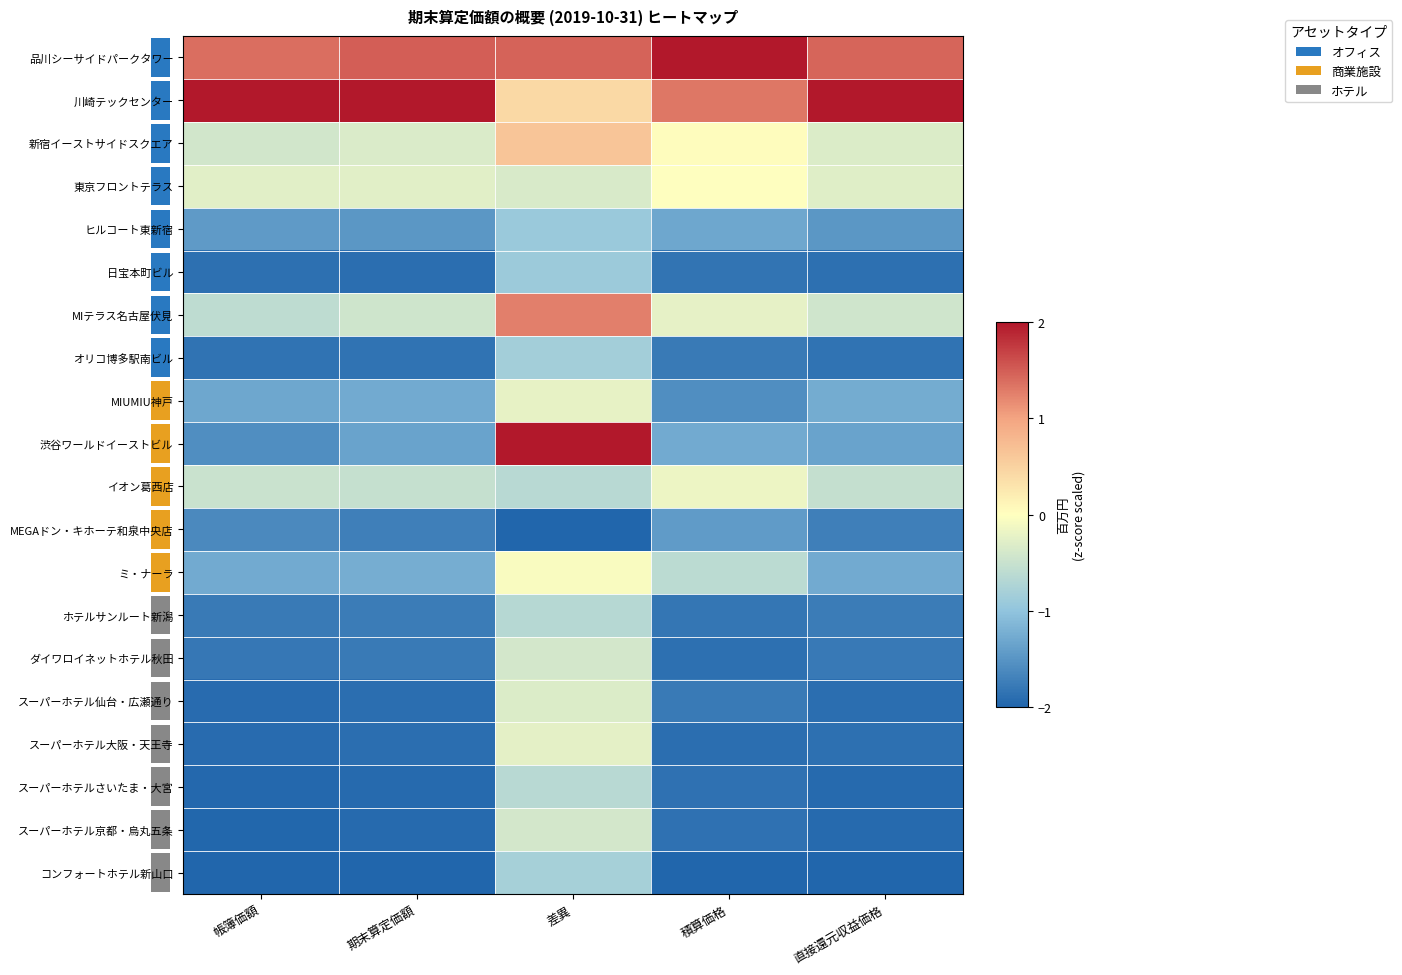

Which category has the highest value in the MEGAドン・キホーテ和泉中央店 series?

積算価格